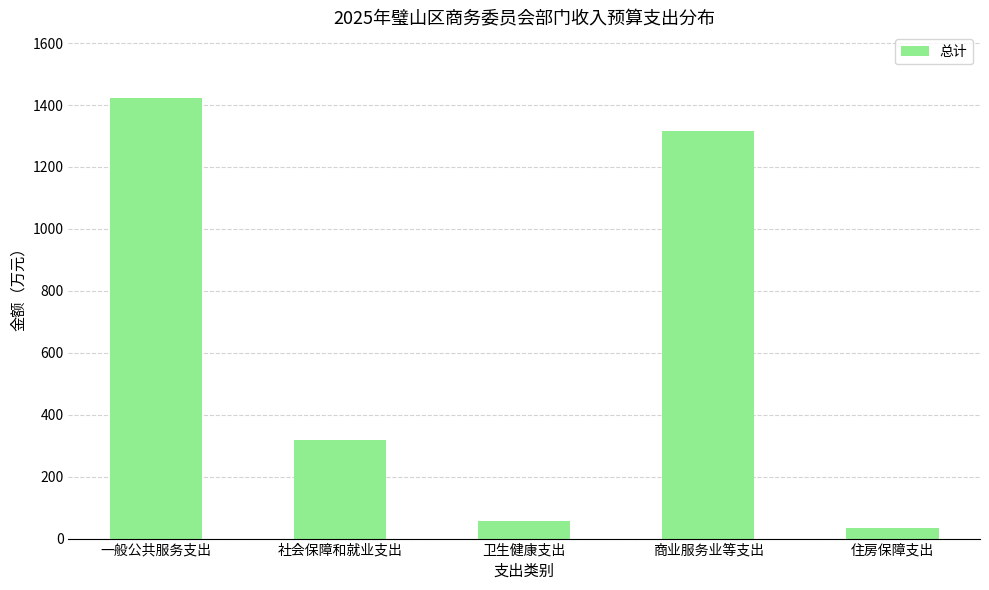

What position from the left is 一般公共服务支出?

1